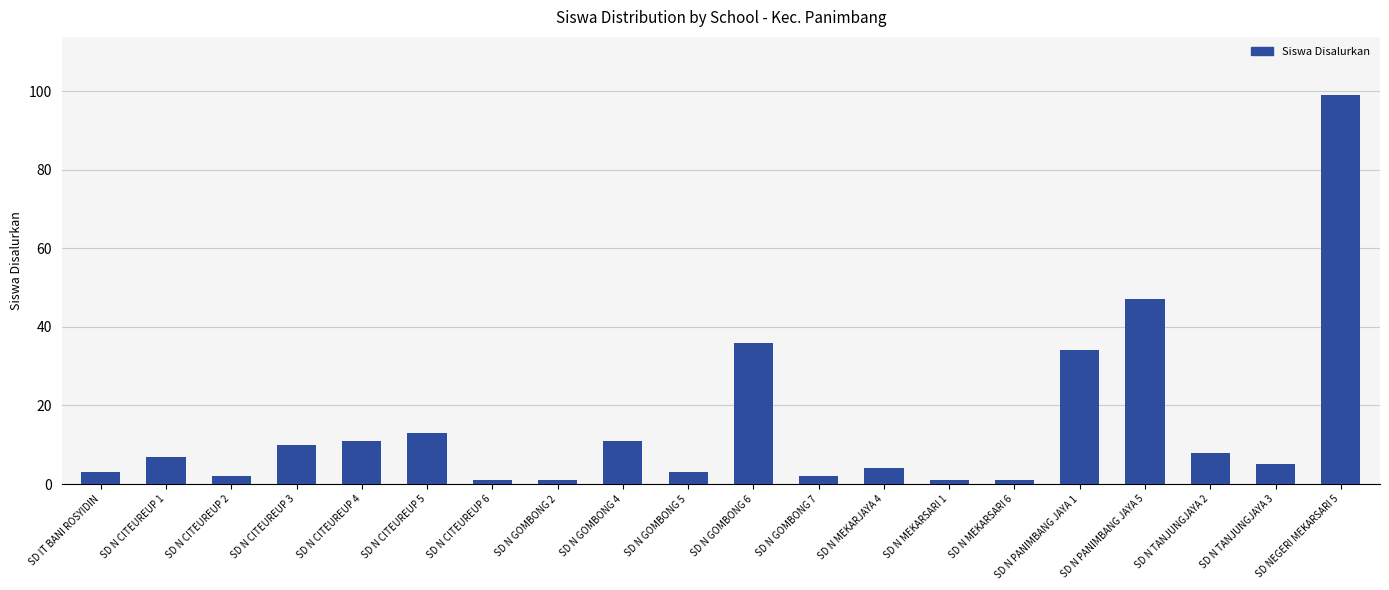

What is the difference between the second highest and minimum values?

46